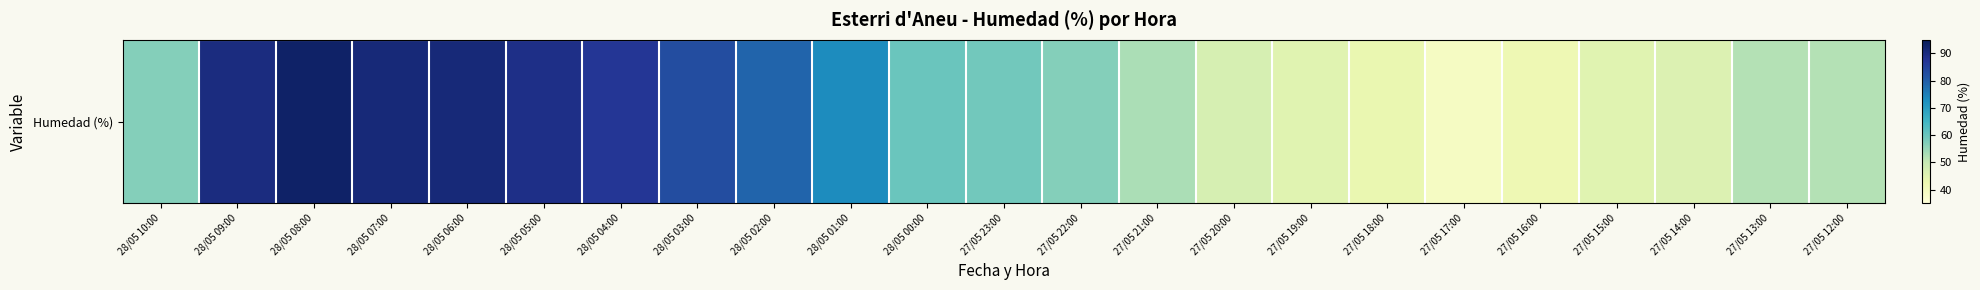

Count the number of data series in this chart.

1